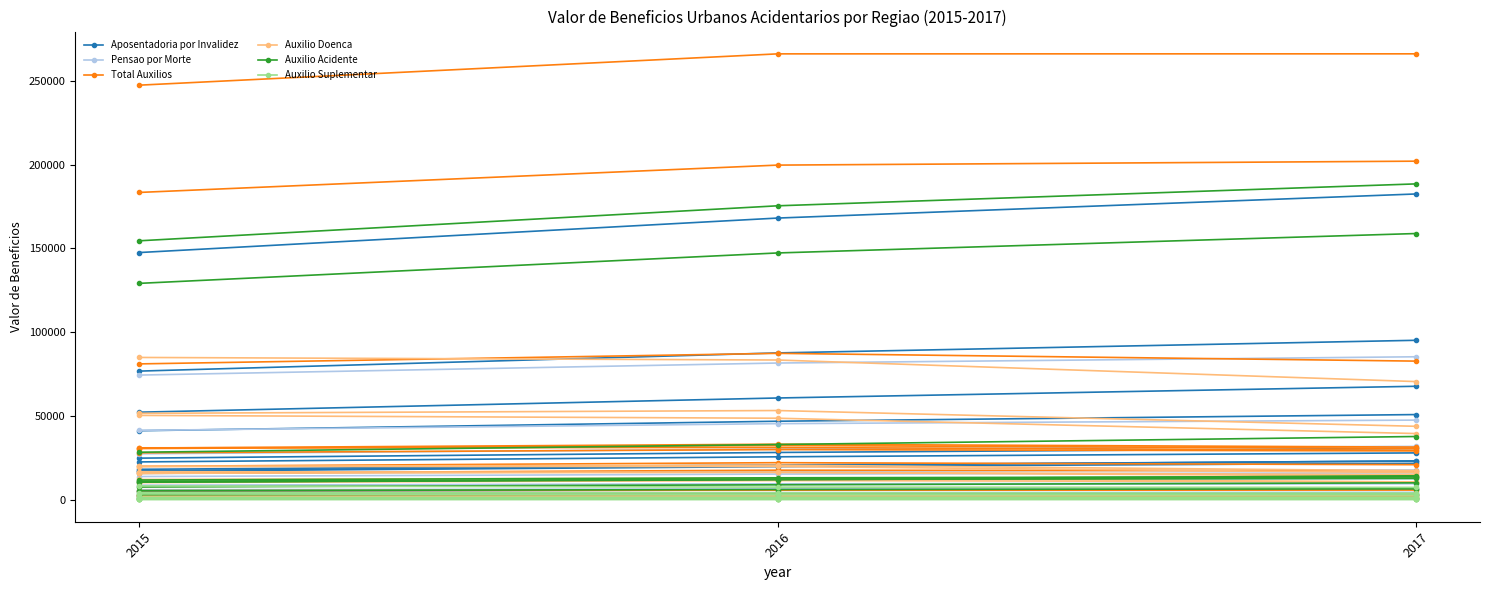

What value does the Auxilio Doenca series have at 2015?

1838